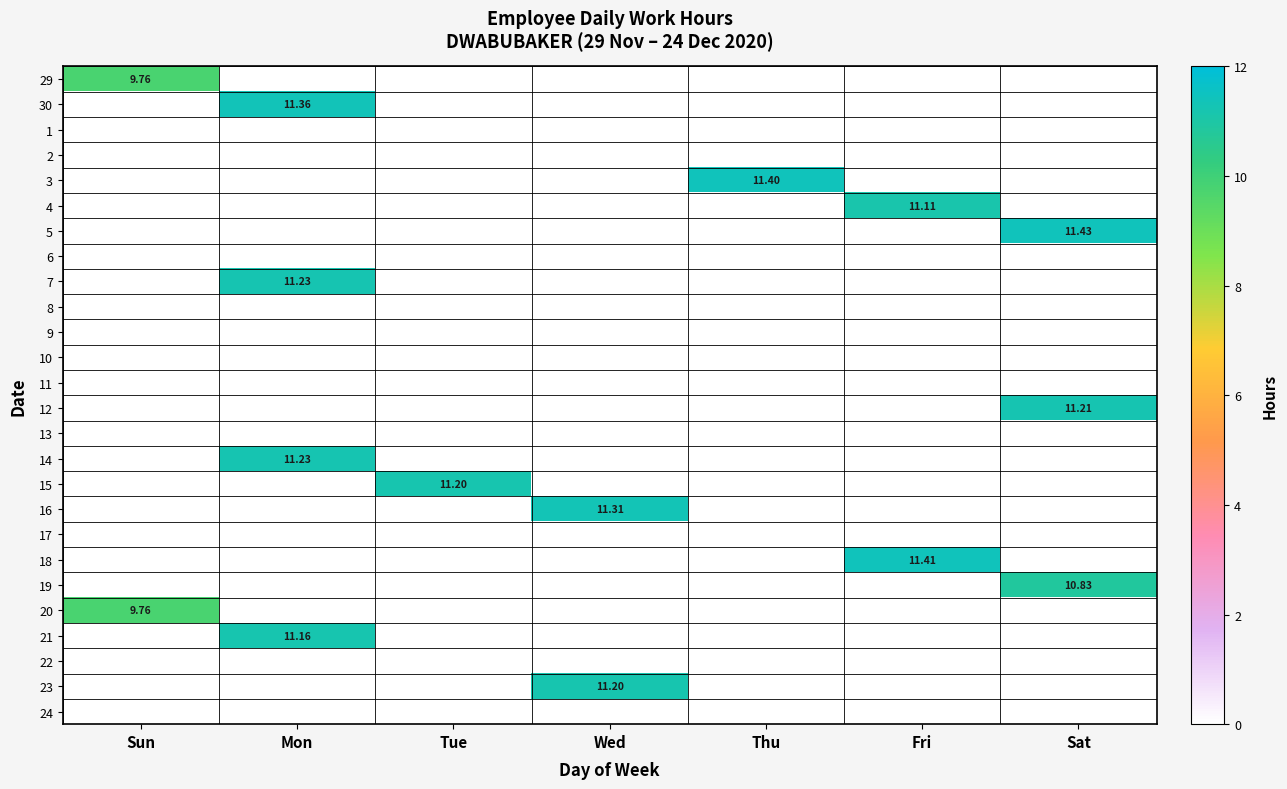

Is it true that 4 equals -4.0 at Tue?

False